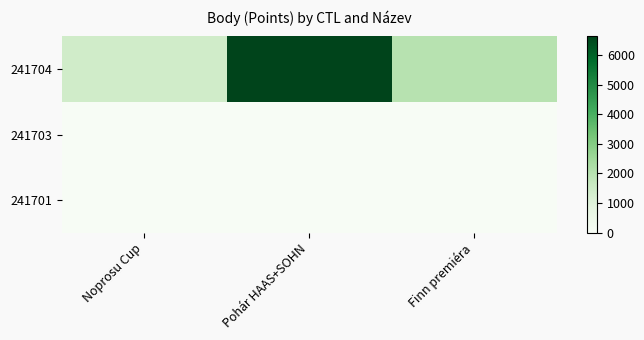

Reading left to right, what are all the values shown in this chart?

241704: Noprosu Cup=1407	Pohár HAAS+SOHN=6623	Finn premiéra=1996
241703: Noprosu Cup=0	Pohár HAAS+SOHN=0	Finn premiéra=0
241701: Noprosu Cup=0	Pohár HAAS+SOHN=0	Finn premiéra=0